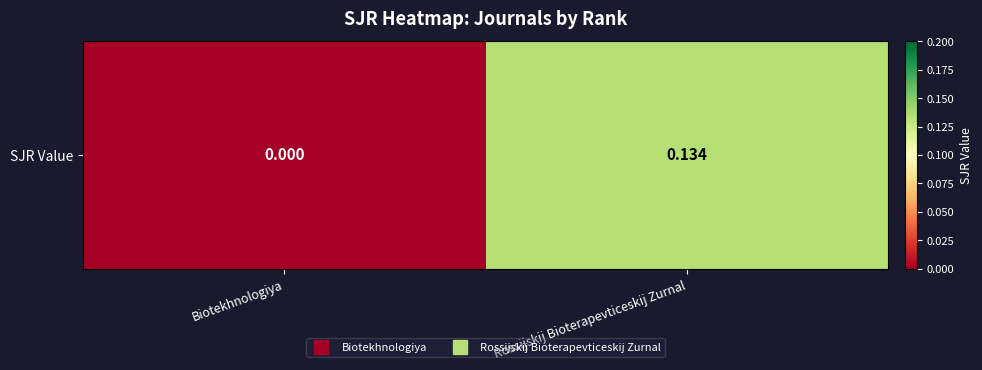

Which has a higher value, Rossijskij Bioterapevticeskij Zurnal or Biotekhnologiya?

Rossijskij Bioterapevticeskij Zurnal